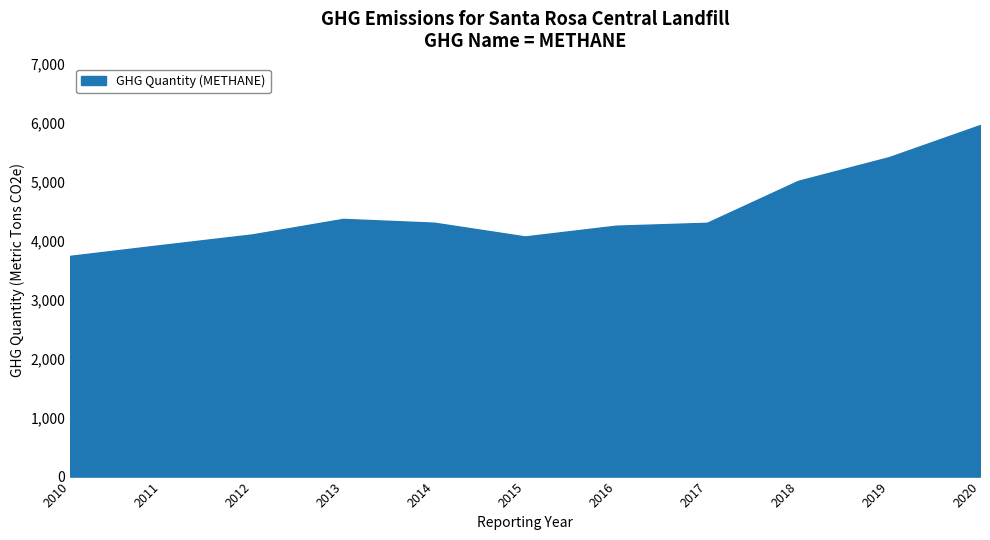

How many lines are shown in the chart?

1